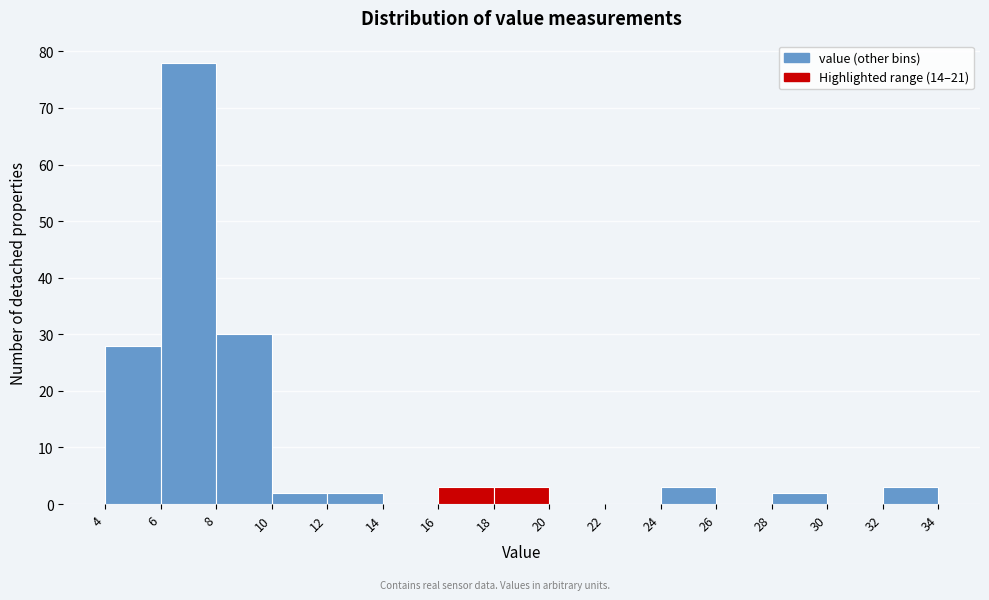

Reading left to right, list every bar in this chart as the range it spans on the x-axis followed by its height. The values are not printed on the chart, so give them approximately, as read against the axis.

4 to 6: 28
6 to 8: 78
8 to 10: 30
10 to 12: 2
12 to 14: 2
14 to 16: 0
16 to 18: 3
18 to 20: 3
20 to 22: 0
22 to 24: 0
24 to 26: 3
26 to 28: 0
28 to 30: 2
30 to 32: 0
32 to 34: 3